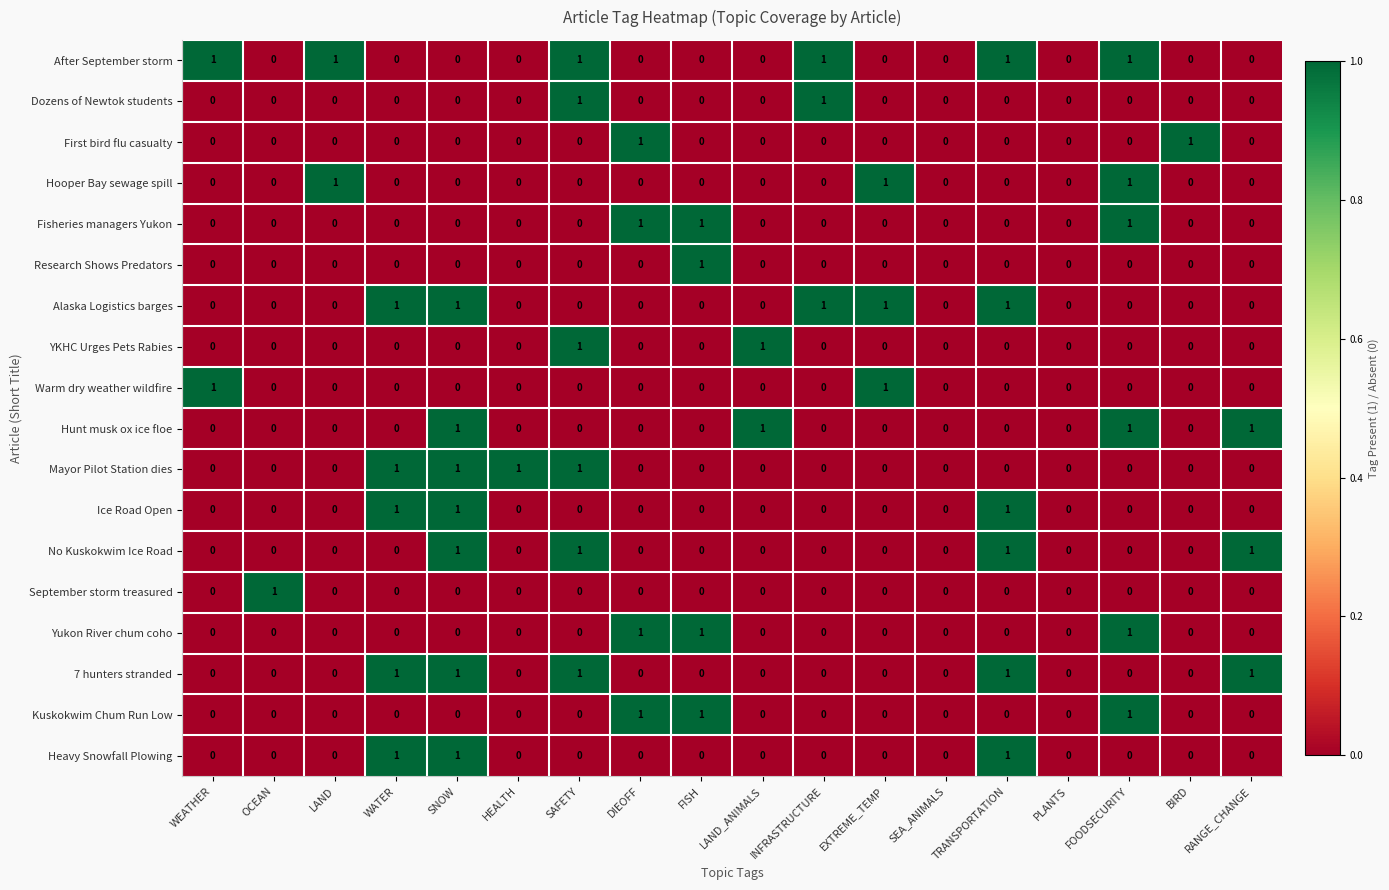

What is the sum of all Hunt musk ox ice floe values?

4